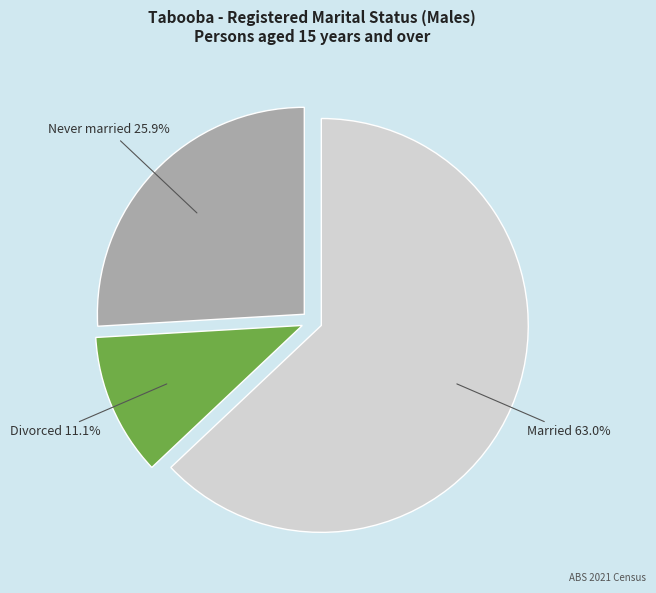

How many slices are in this pie chart?

3